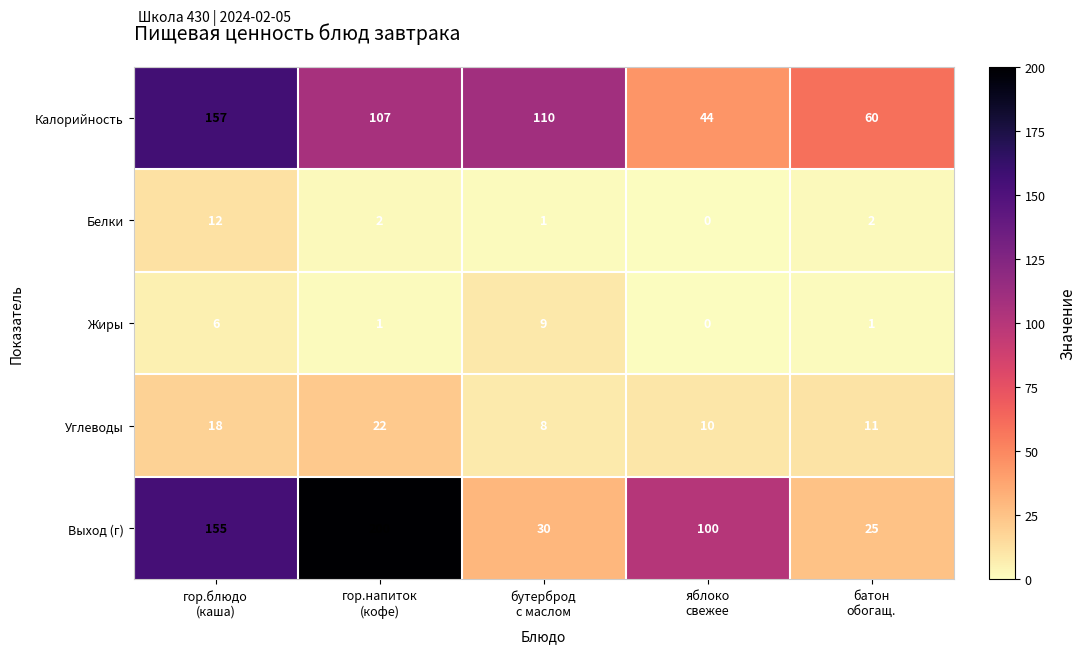

Rank the series at гор.напиток
(кофе) from lowest to highest value.

Жиры, Белки, Углеводы, Калорийность, Выход (г)